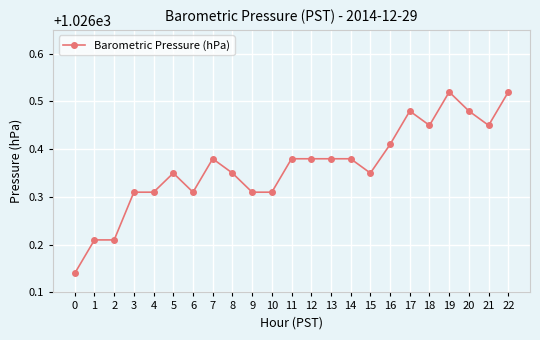

True or false: the data has more than 0 interior local peaks.

True